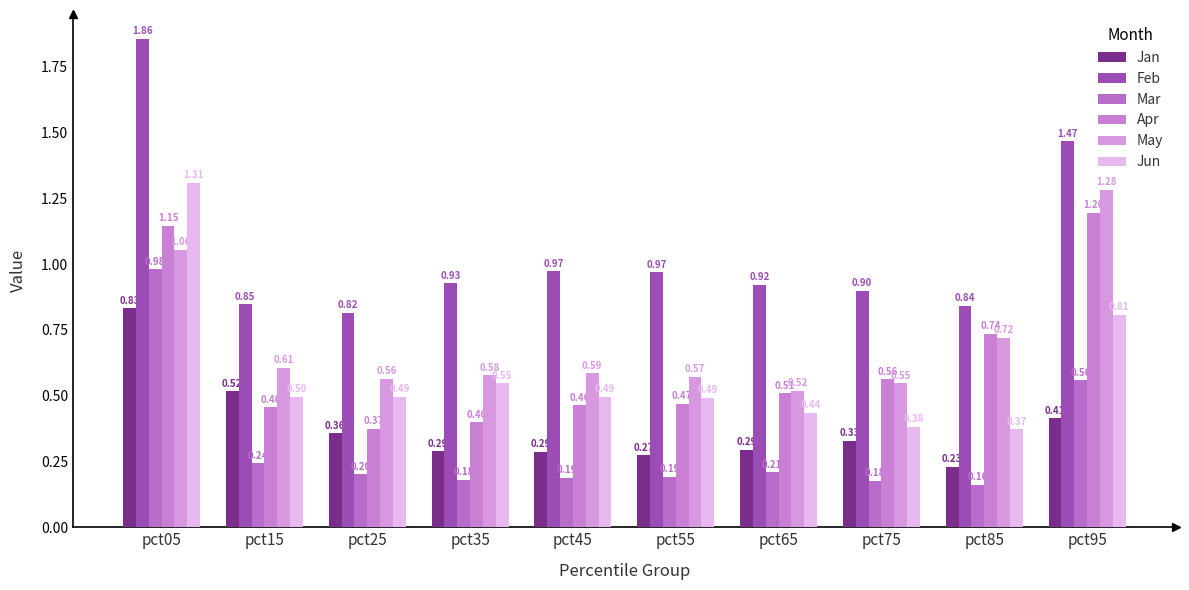

How many categories are shown in the chart?

10